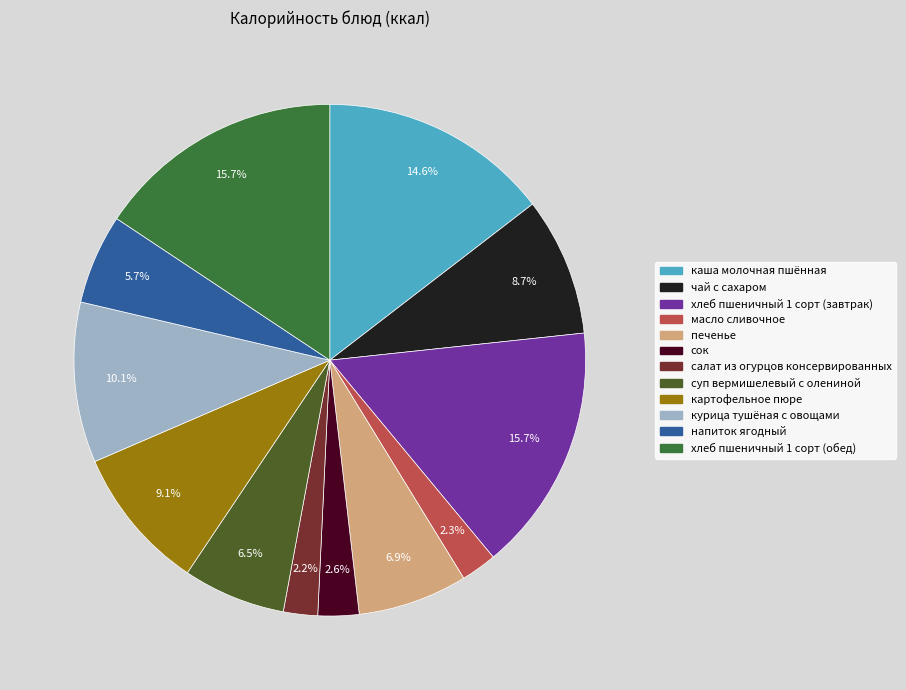

True or false: хлеб пшеничный 1 сорт (обед) accounts for 16% of the total.

True